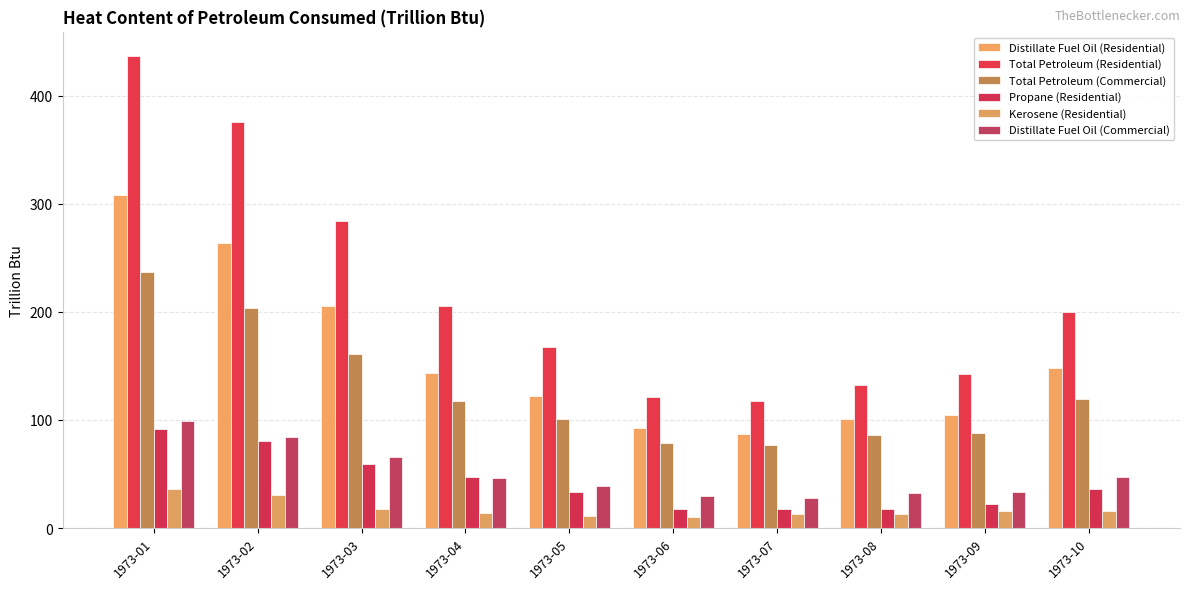

Which series has the largest range (max minus min)?

Total Petroleum (Residential)